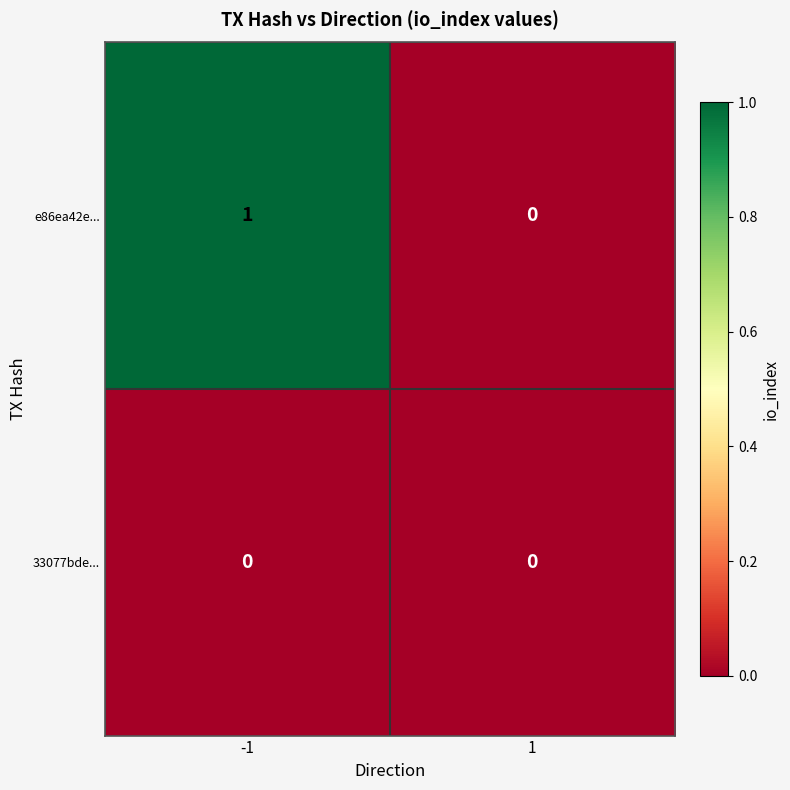

Which series has the largest total across all categories?

e86ea42e...